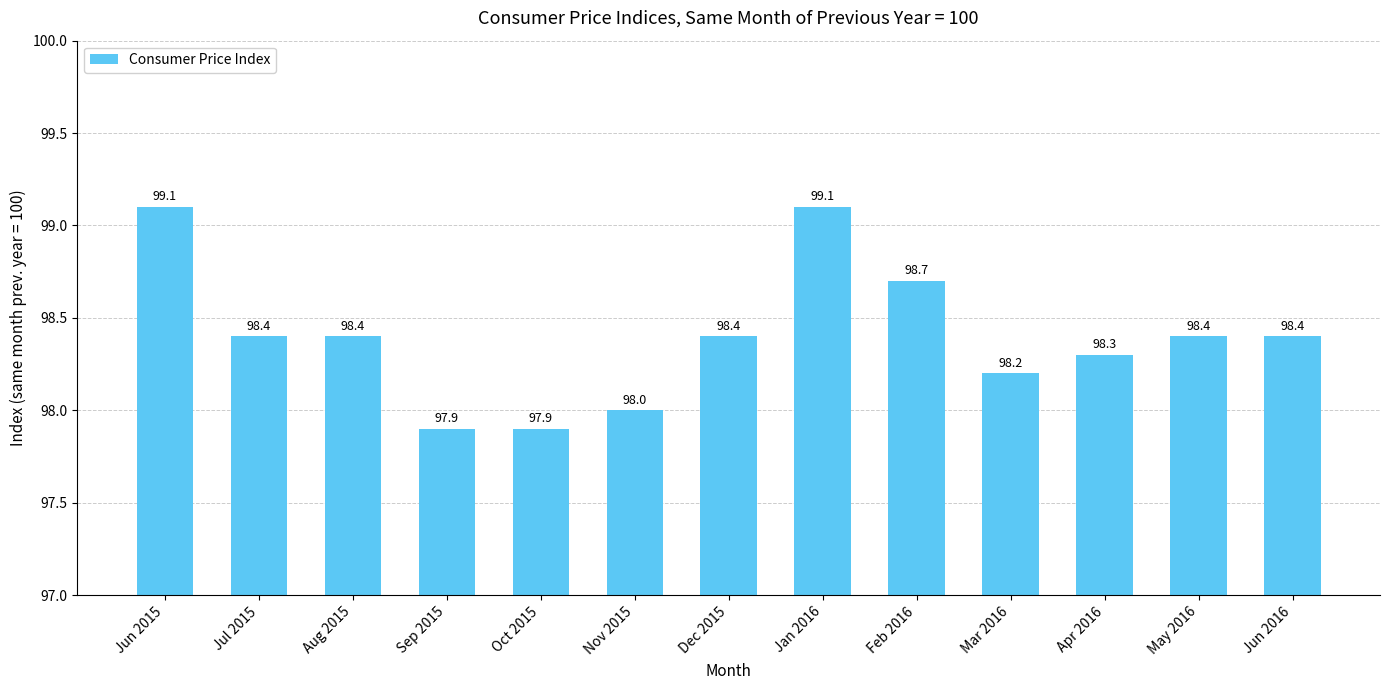

Read the value at Apr 2016.

98.3